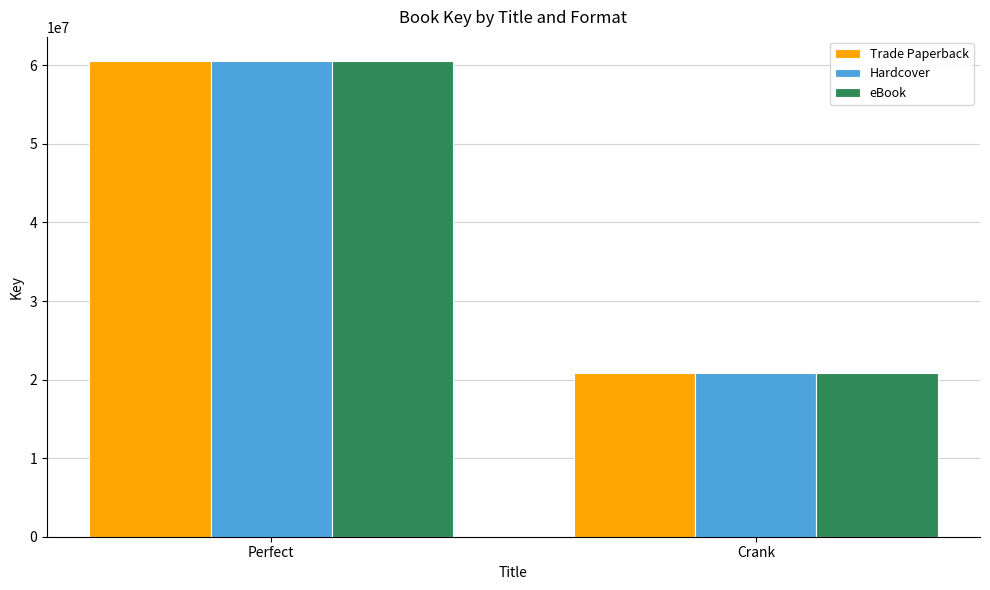

What is the minimum value shown in the chart?

20799661